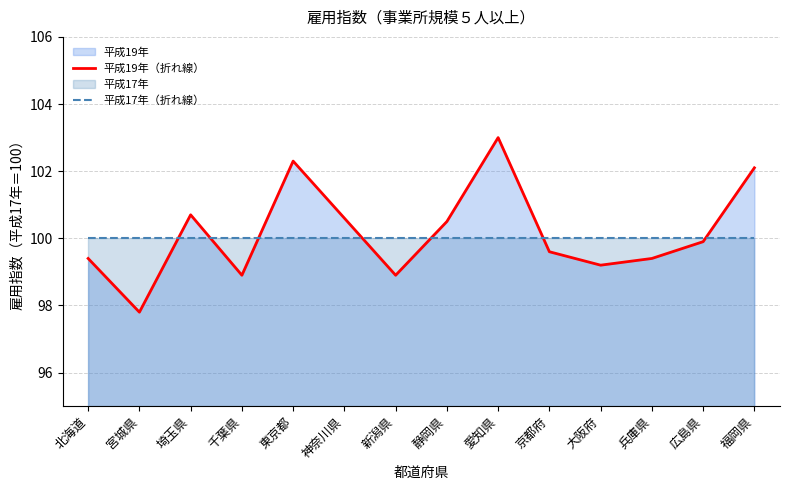

At which category does 平成19年（折れ線） reach its first local valley?

宮城県